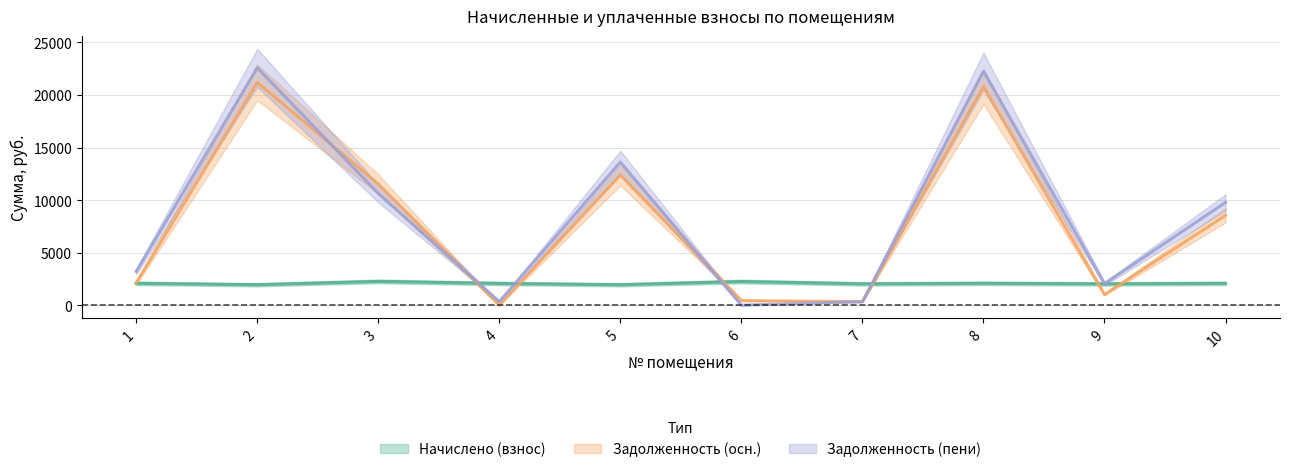

Is the value of Начислено (взнос) at 3 greater than the value of Задолженность (пени) at 6?

Yes